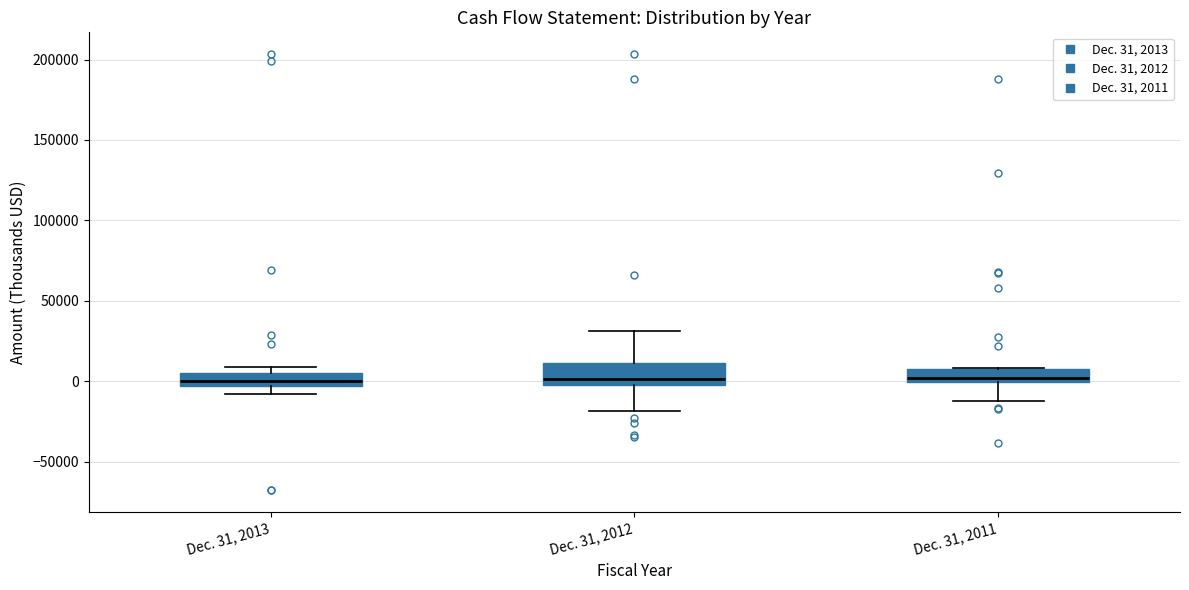

Reading left to right, transcribe this box plot: for each box, give where its median line is, the range the box spans, and where its two whiskers end, as read against the y-axis. The values are not printed on the chart, so give them approximately, as read against the axis.

Dec. 31, 2013: median 0, box -5000 to 5000, whiskers -10000 to 10000
Dec. 31, 2012: median 0 (just above the box's lower edge), box 0 to 10000, whiskers -20000 to 30000
Dec. 31, 2011: median 0 (just above the box's lower edge), box 0 to 5000, whiskers -15000 to 10000